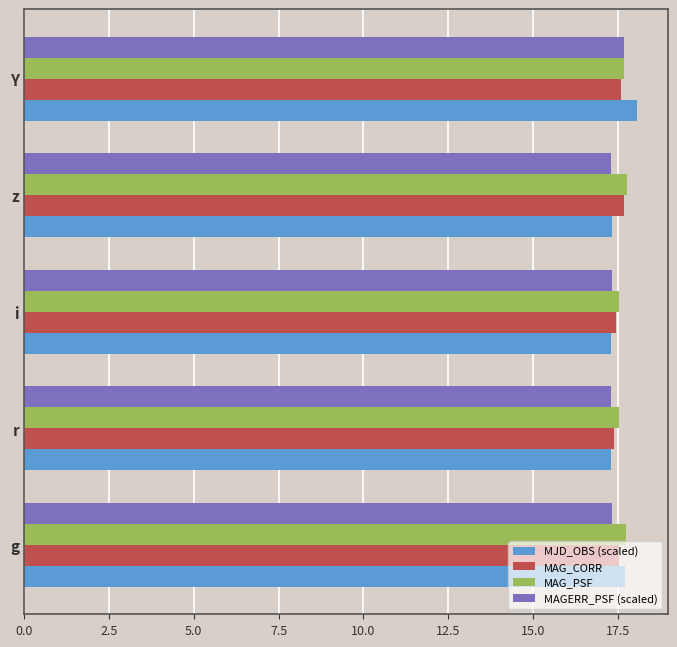

What is the average value of the MJD_OBS (scaled) series?

17.5